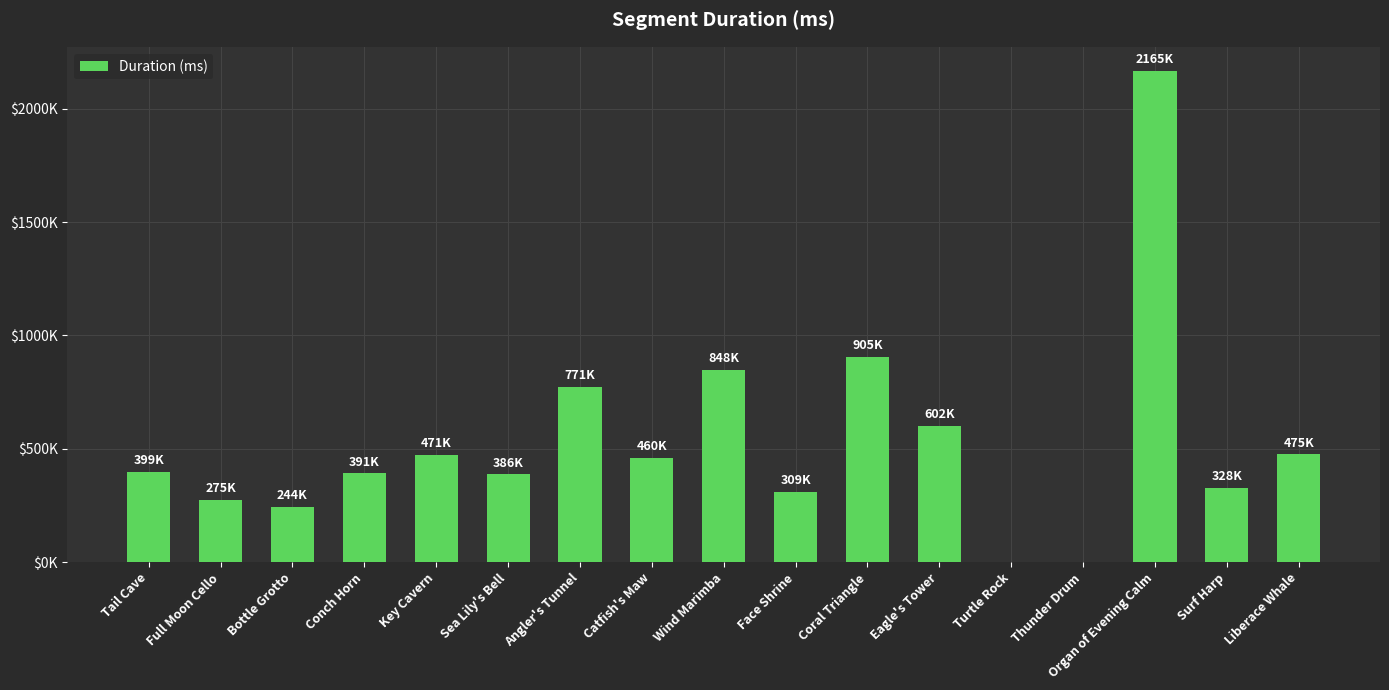

What is the value of the 4th bar from the left?

391065